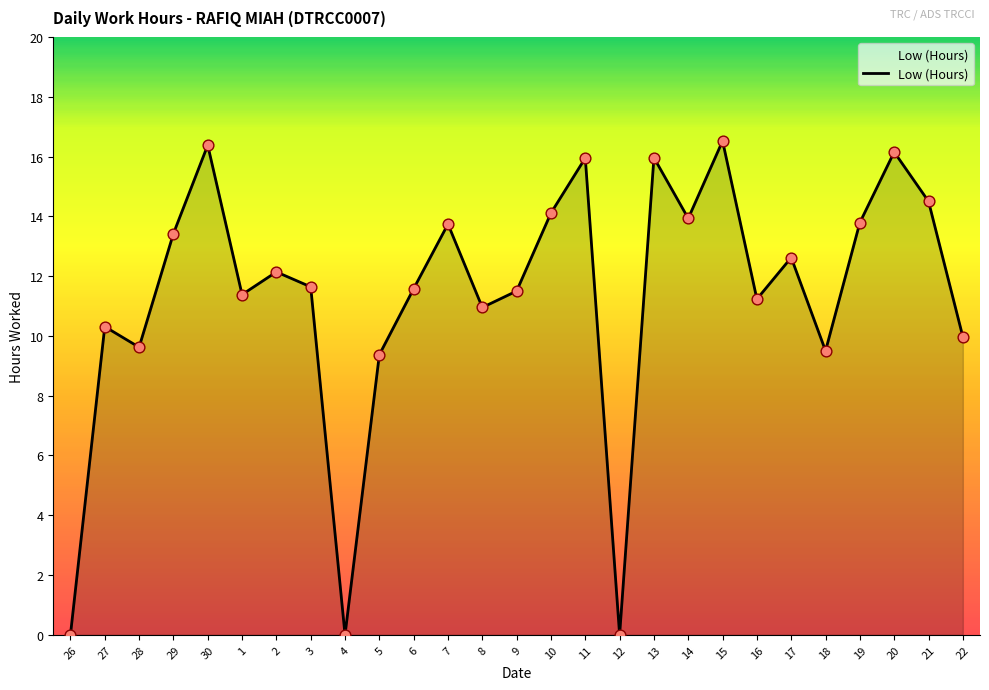

What is the change in value from 26 to 9?

+11.5